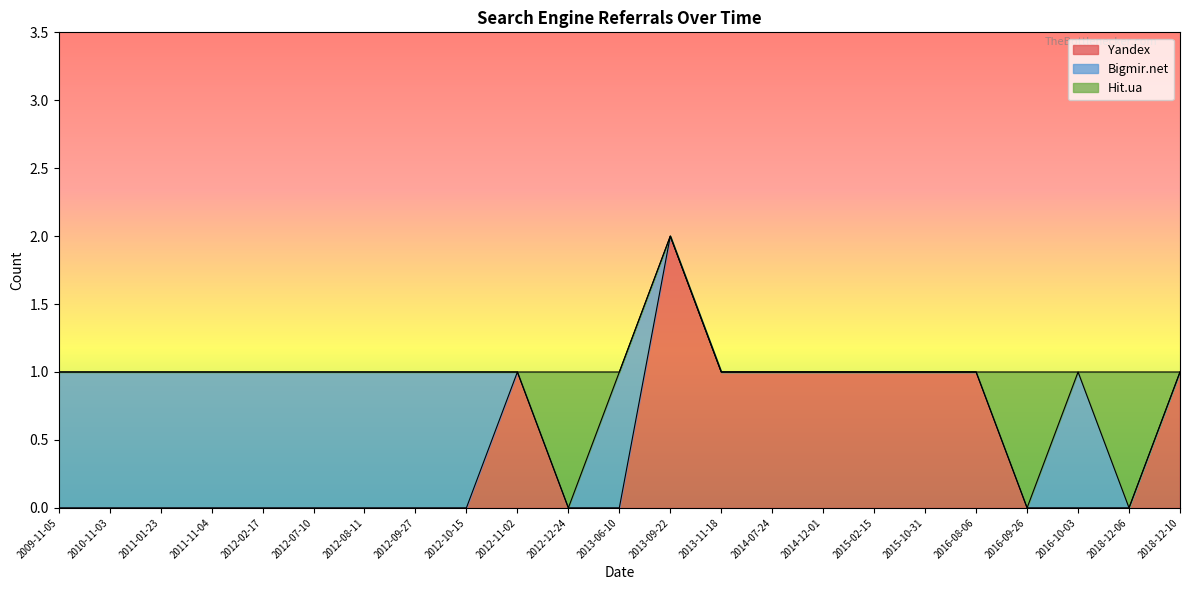

At how many categories does at least one series exceed 1?

1